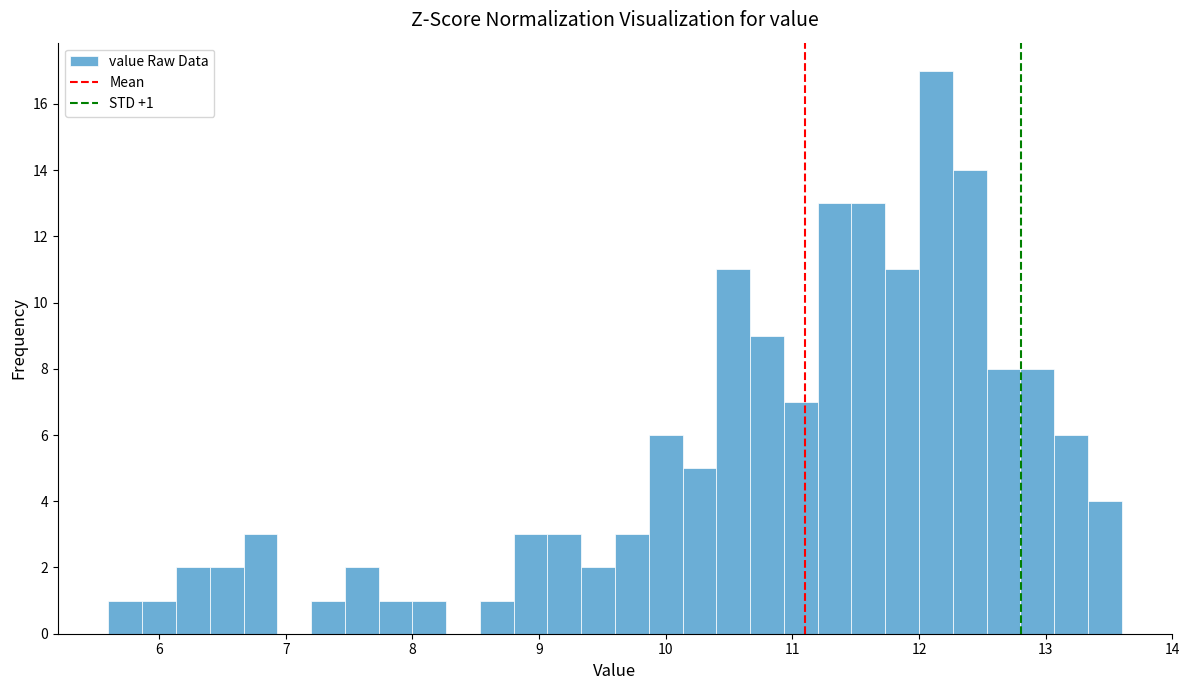

Around what value on the x-axis is the tallest bar? Give the approximate position of its centre, as read against the axis.

12.1